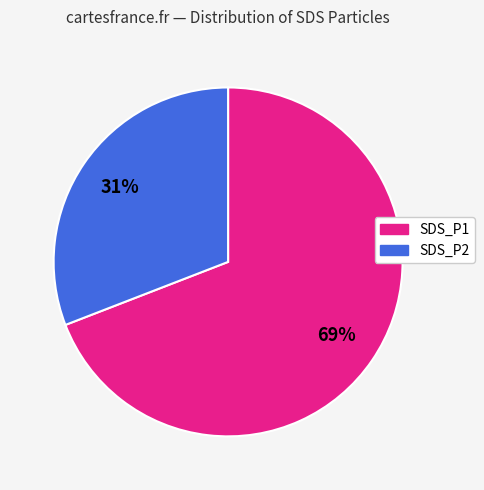

How many segments does this pie chart have?

2